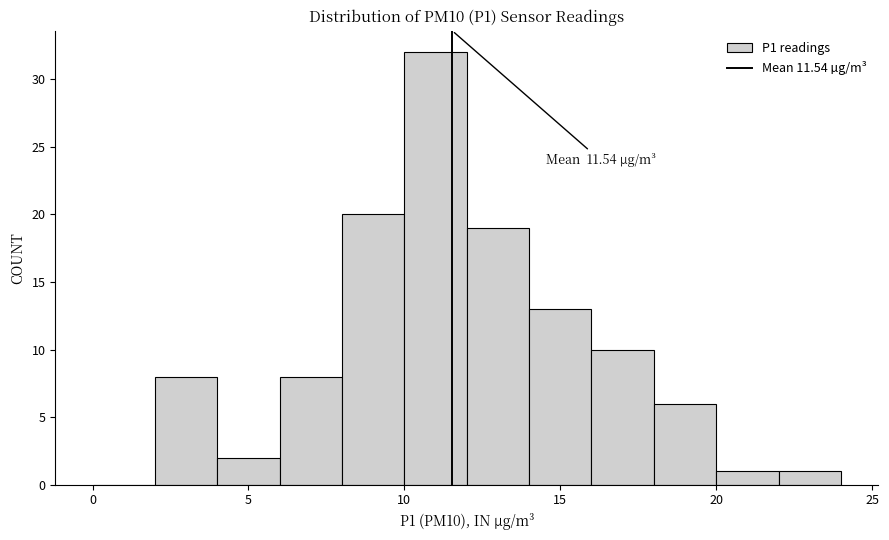

Over which range of the x-axis is the bar tallest?

10 to 12